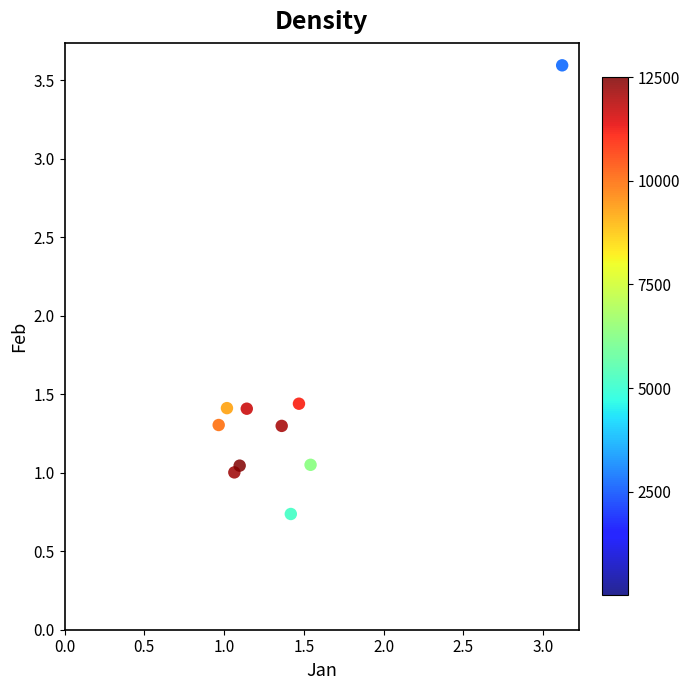

What is the range of X values (max minus min)?

2.2